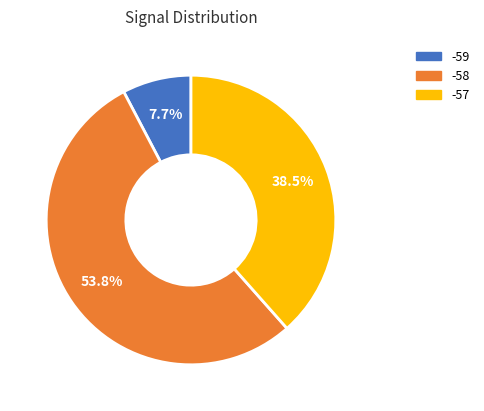

Is there any slice that represents more than half of the pie?

Yes